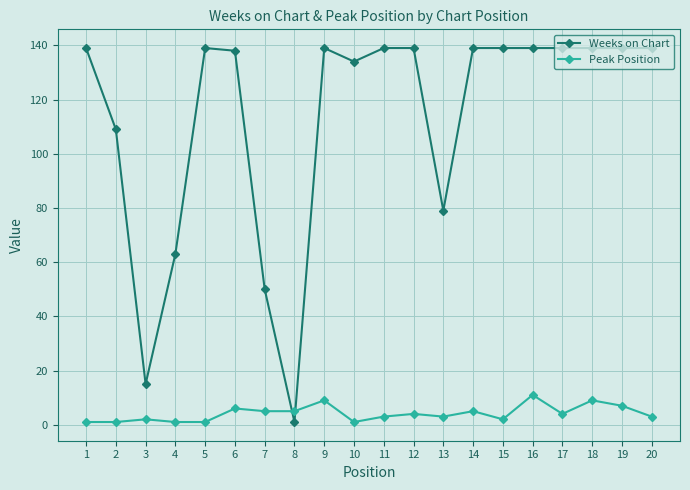

What is the difference between the maximum and second lowest values in the Weeks on Chart series?

124